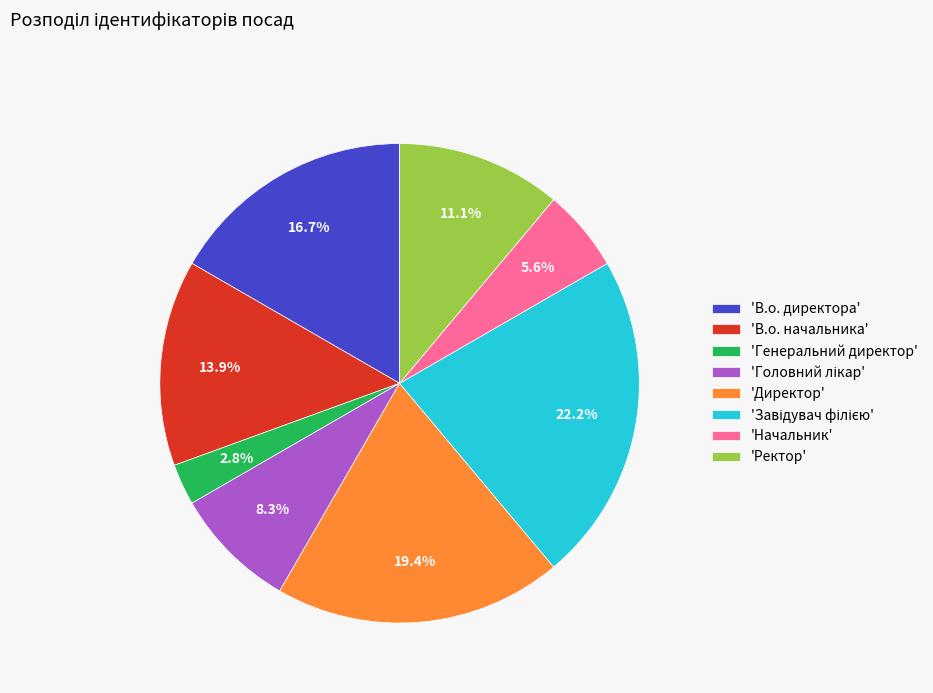

To the nearest percent, what is the average slice percentage?

12%